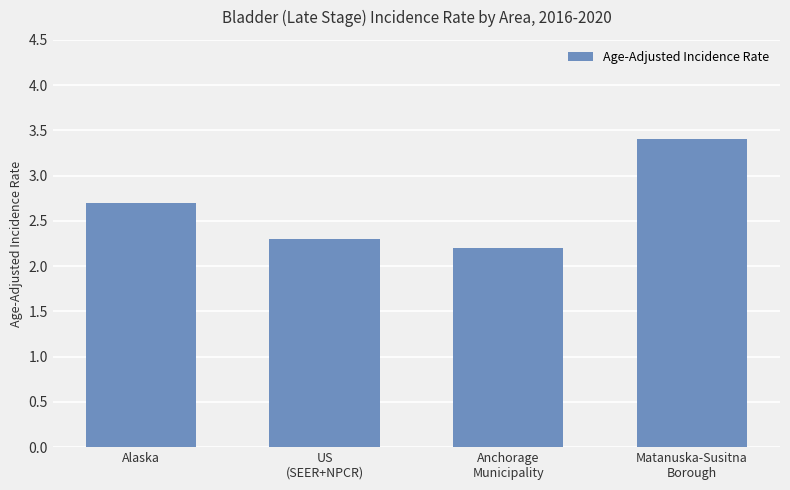

List the labels in order of value, largest first.

Matanuska-Susitna
Borough, Alaska, US
(SEER+NPCR), Anchorage
Municipality